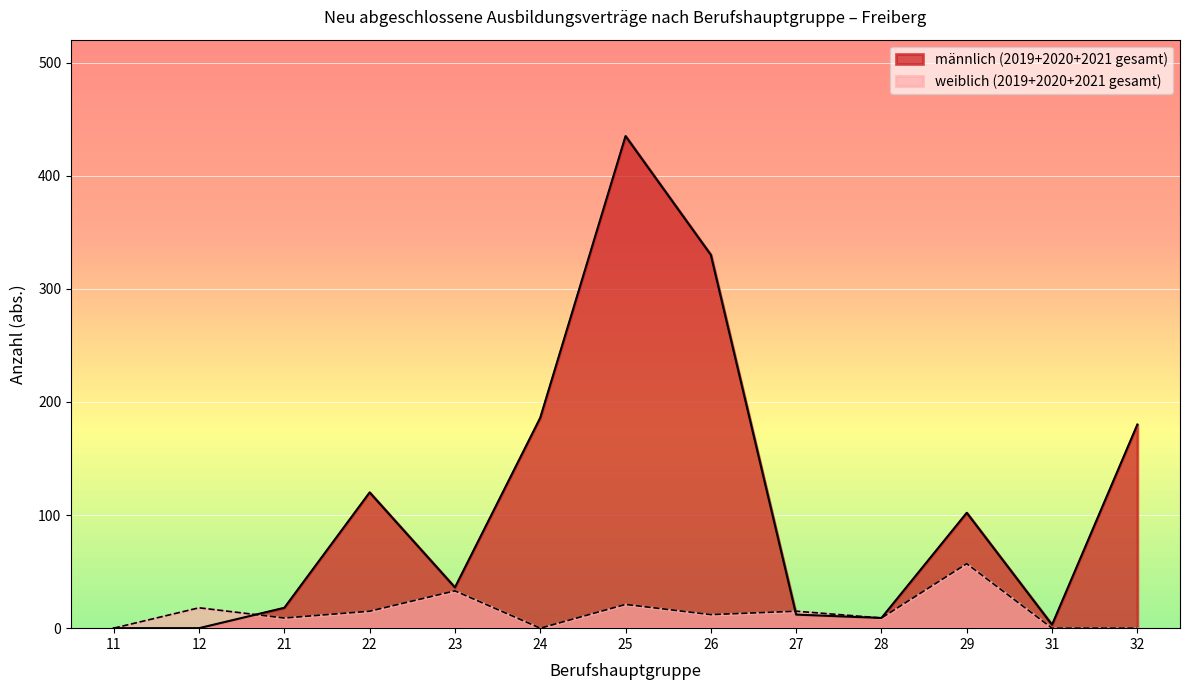

Rank the categories by value from lowest to highest.

11, 12, 31, 28, 27, 21, 23, 29, 22, 32, 24, 26, 25